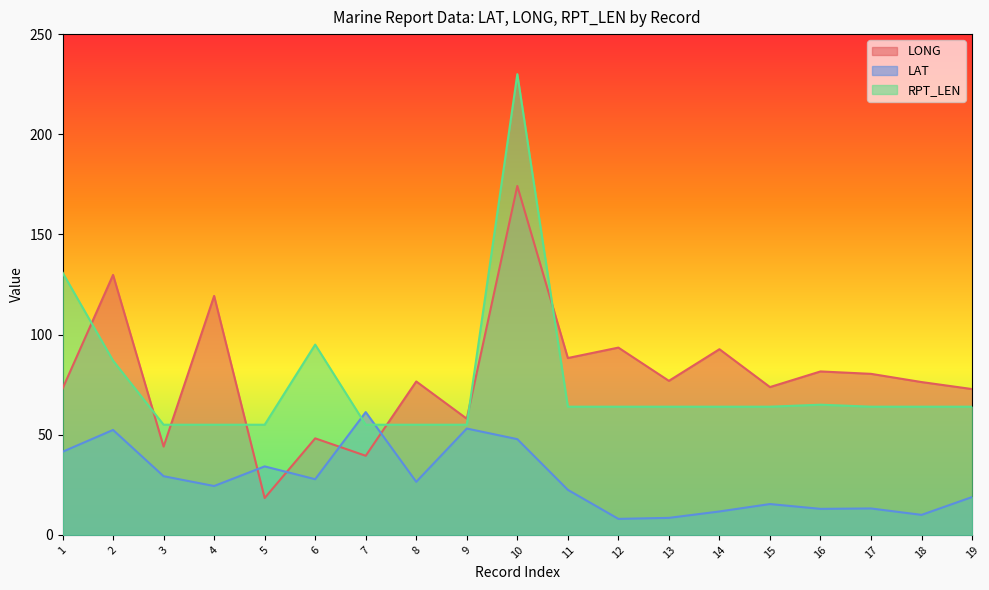

What are all the series names shown in the legend?

LONG, LAT, RPT_LEN